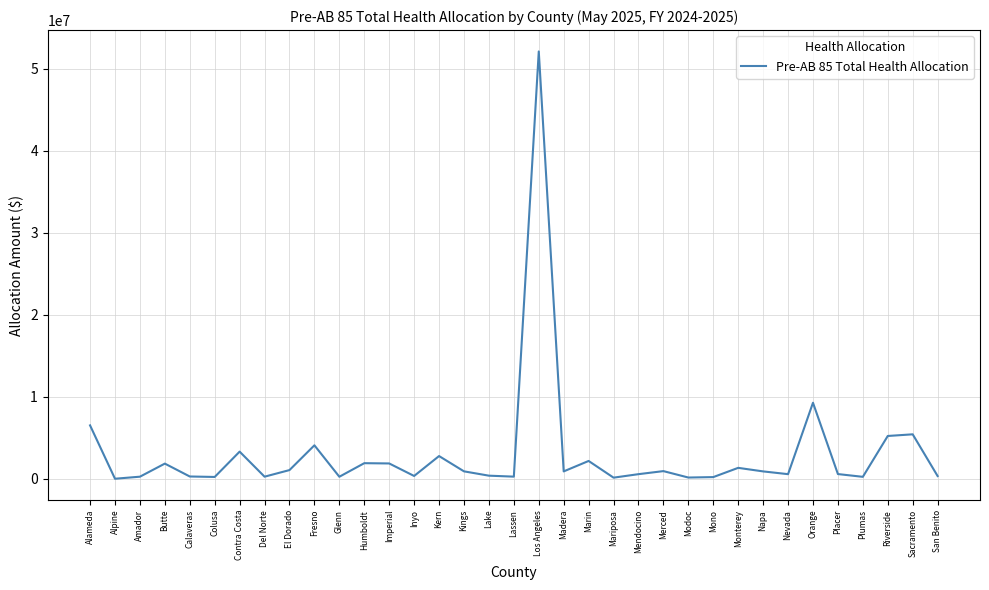

What is the greatest value displayed?

52132384.8